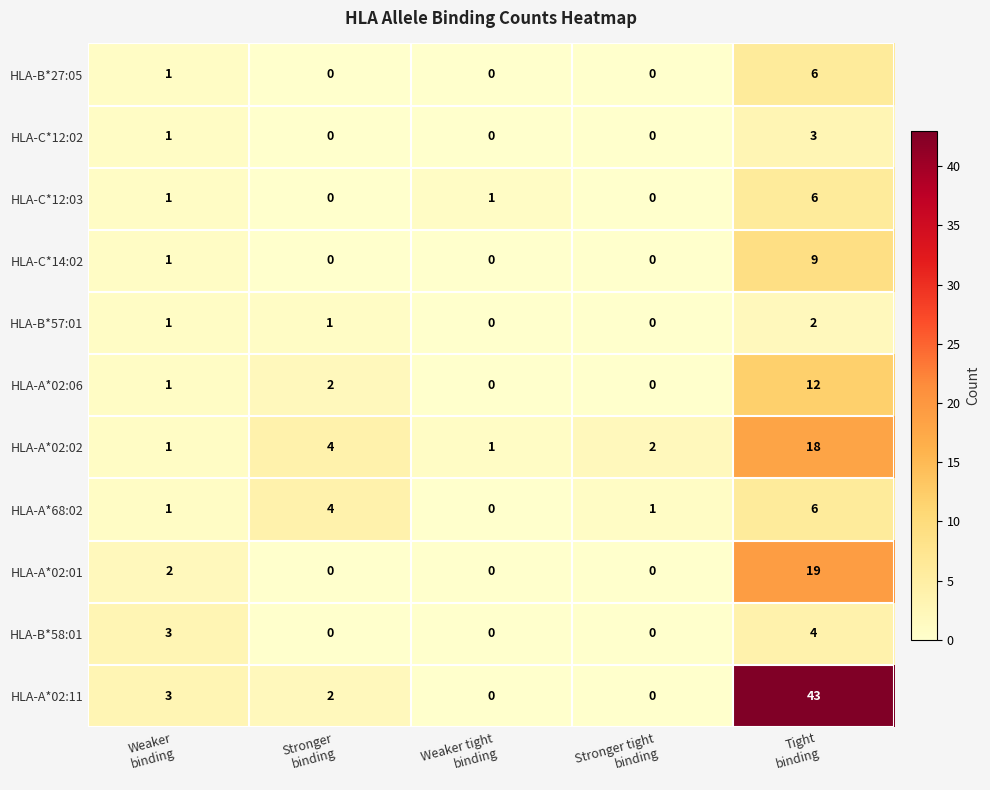

What is the sum of all HLA-A*68:02 values?

12